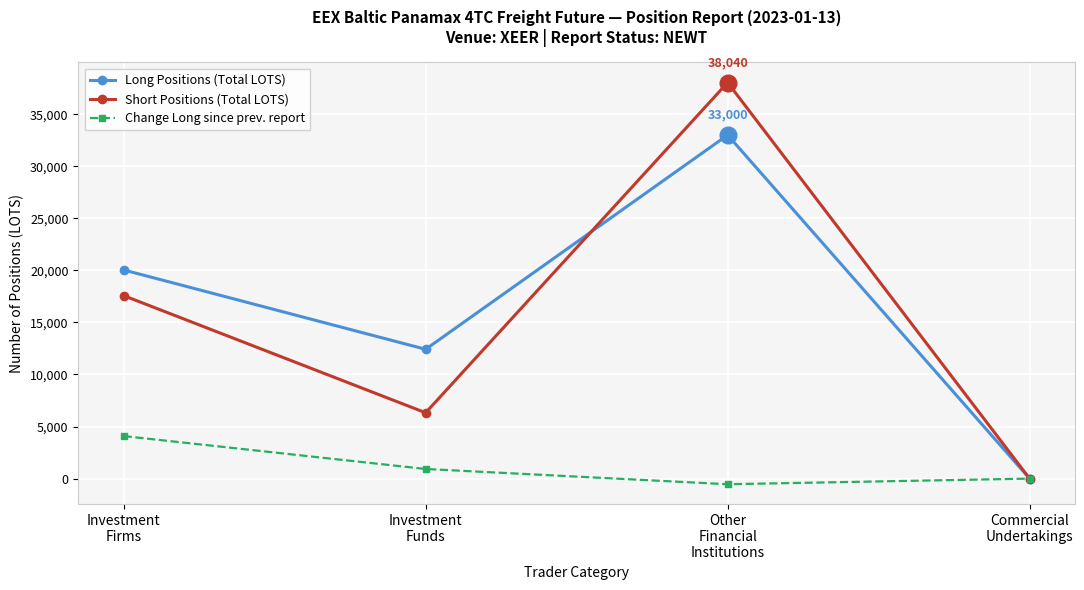

What are all the series names shown in the legend?

Long Positions (Total LOTS), Short Positions (Total LOTS), Change Long since prev. report